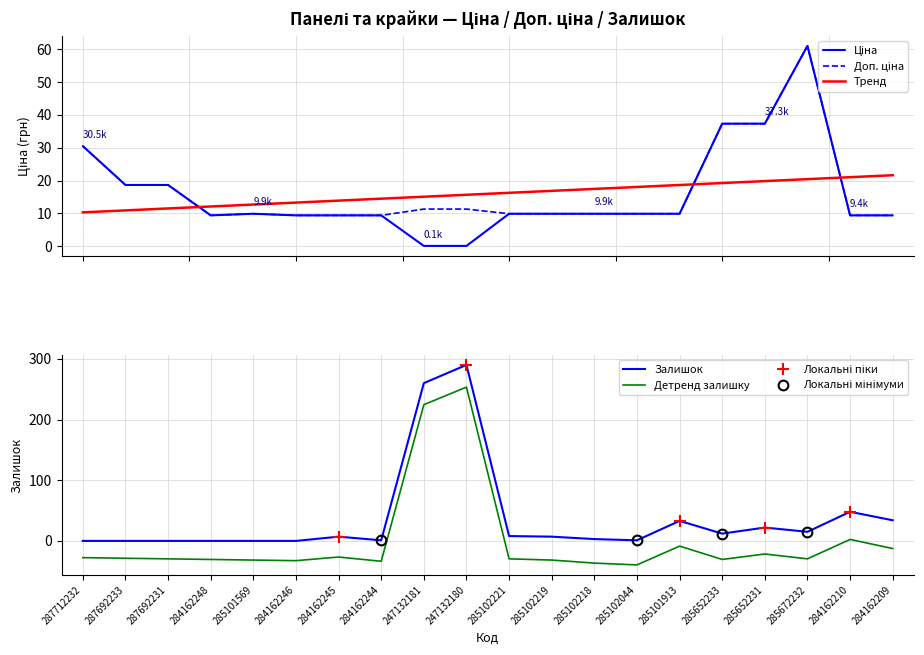

The value of Доп. ціна at 285102044 is 9.9. True or false?

True